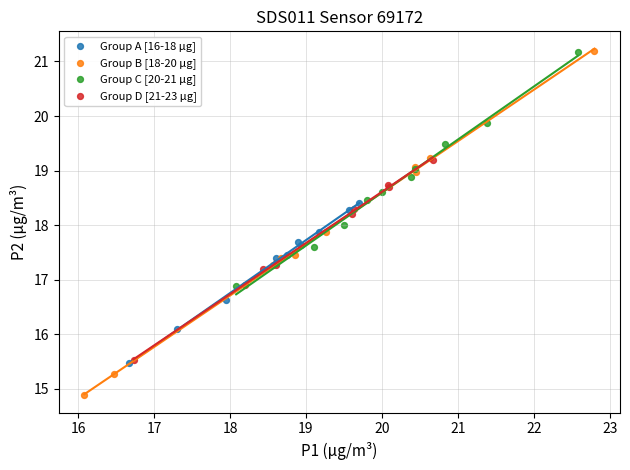

Which series has the widest spread of Y values?

Group B [18-20 μg]